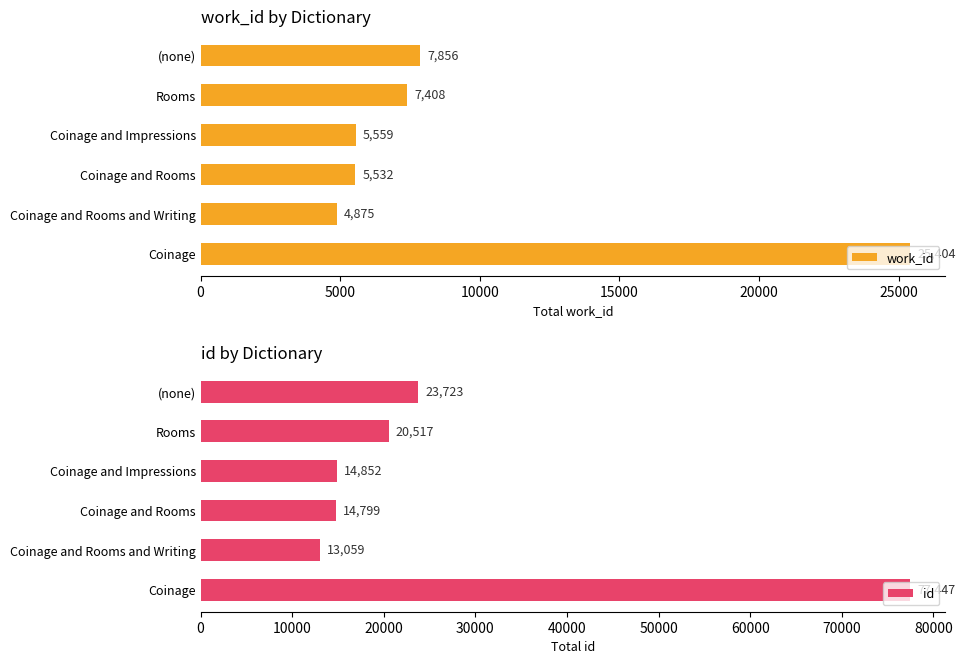

What are all the series names shown in the legend?

work_id, id